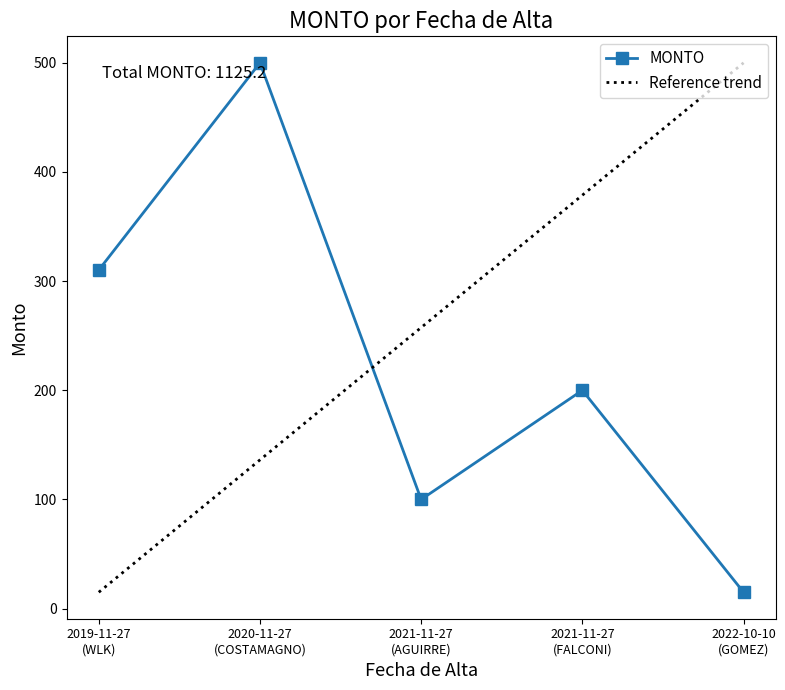

At which label is the value closest to 257?

2019-11-27